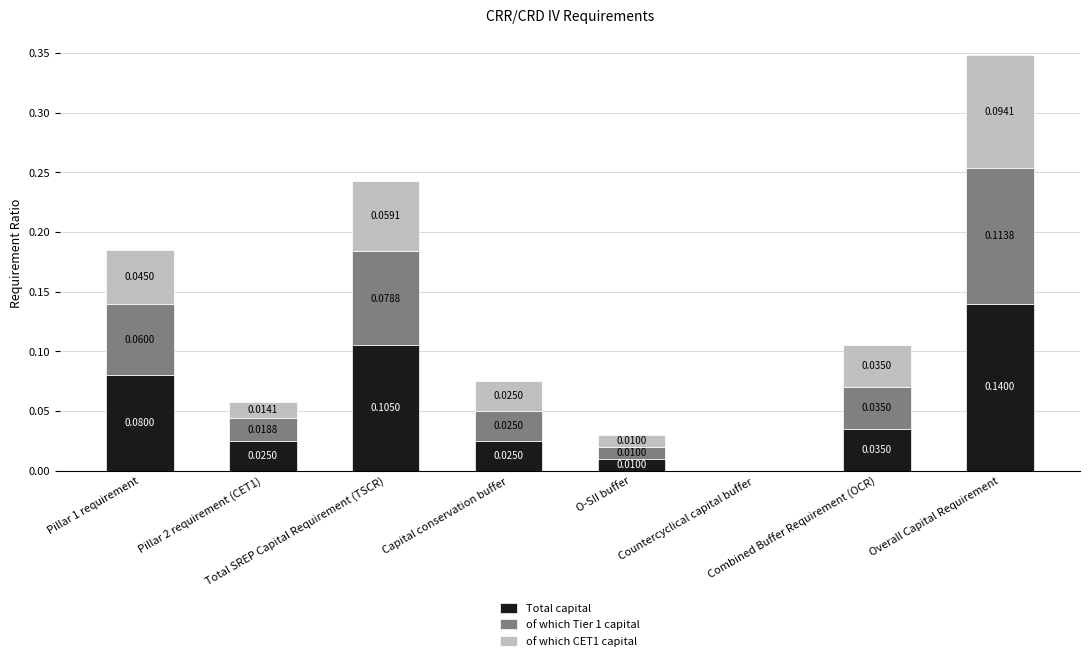

What is the sum of the of which CET1 capital values at Countercyclical capital buffer and Overall Capital Requirement?

0.1